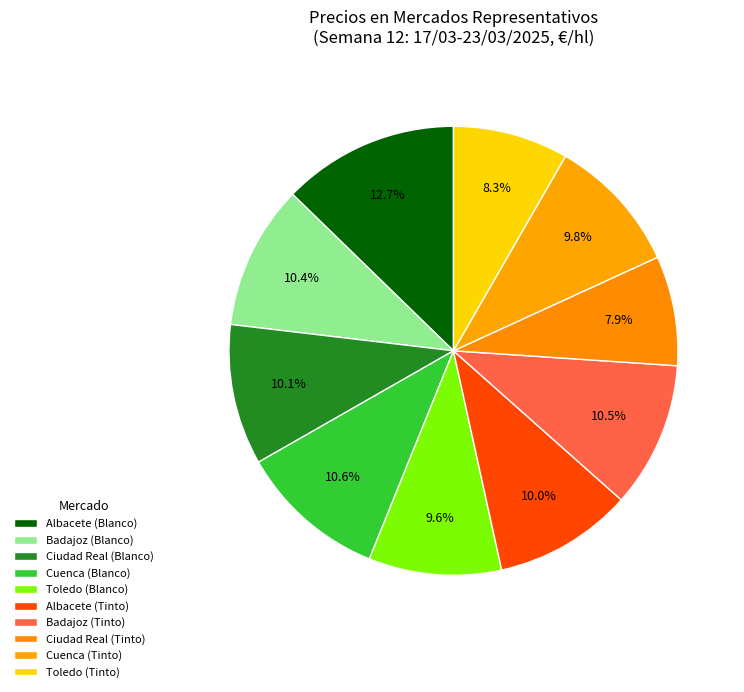

True or false: Albacete (Blanco) accounts for 27% of the total.

False